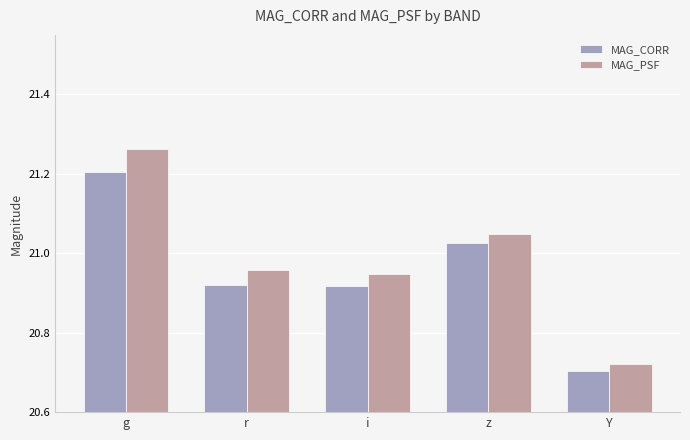

What is the difference between the MAG_PSF values at r and Y?

0.2